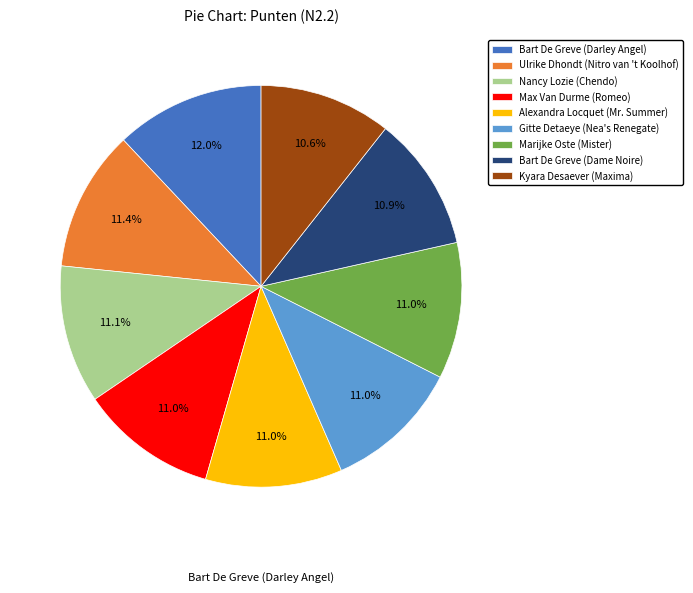

Which slice is the largest?

Bart De Greve (Darley Angel)